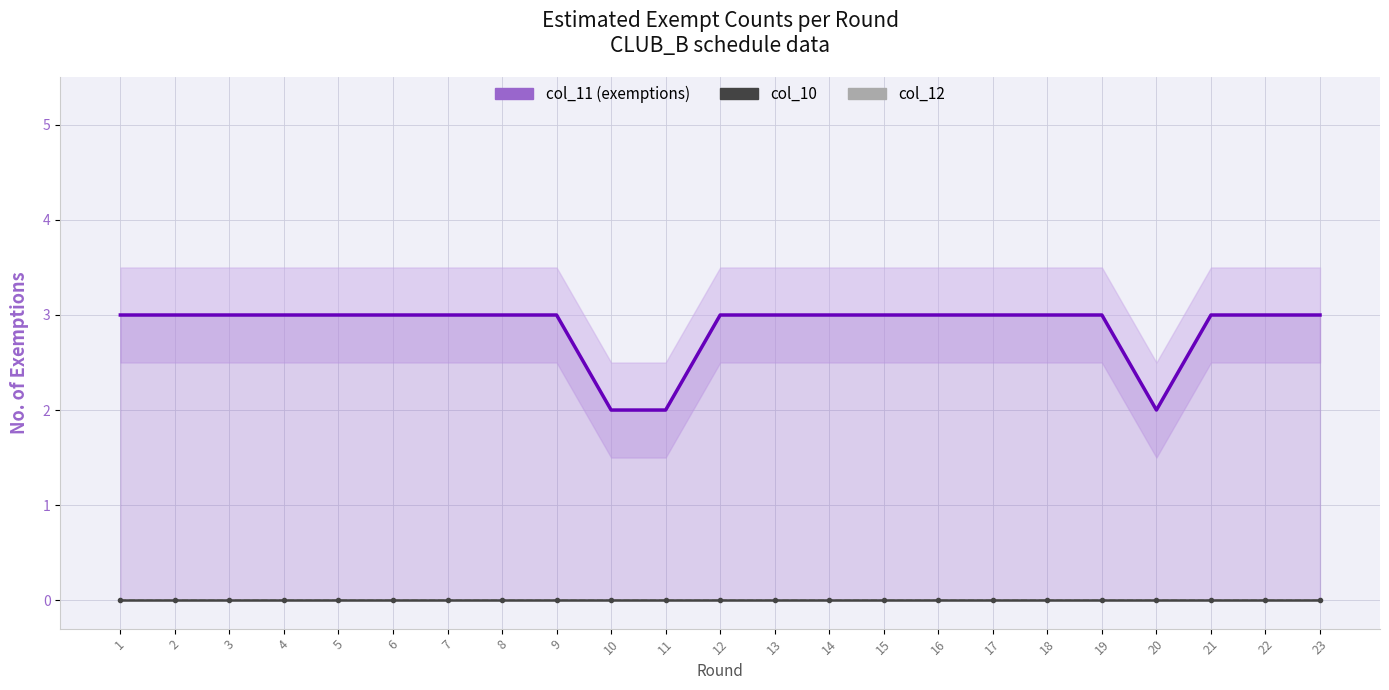

What is the value of the col_11 point at the 7th from the left?

3